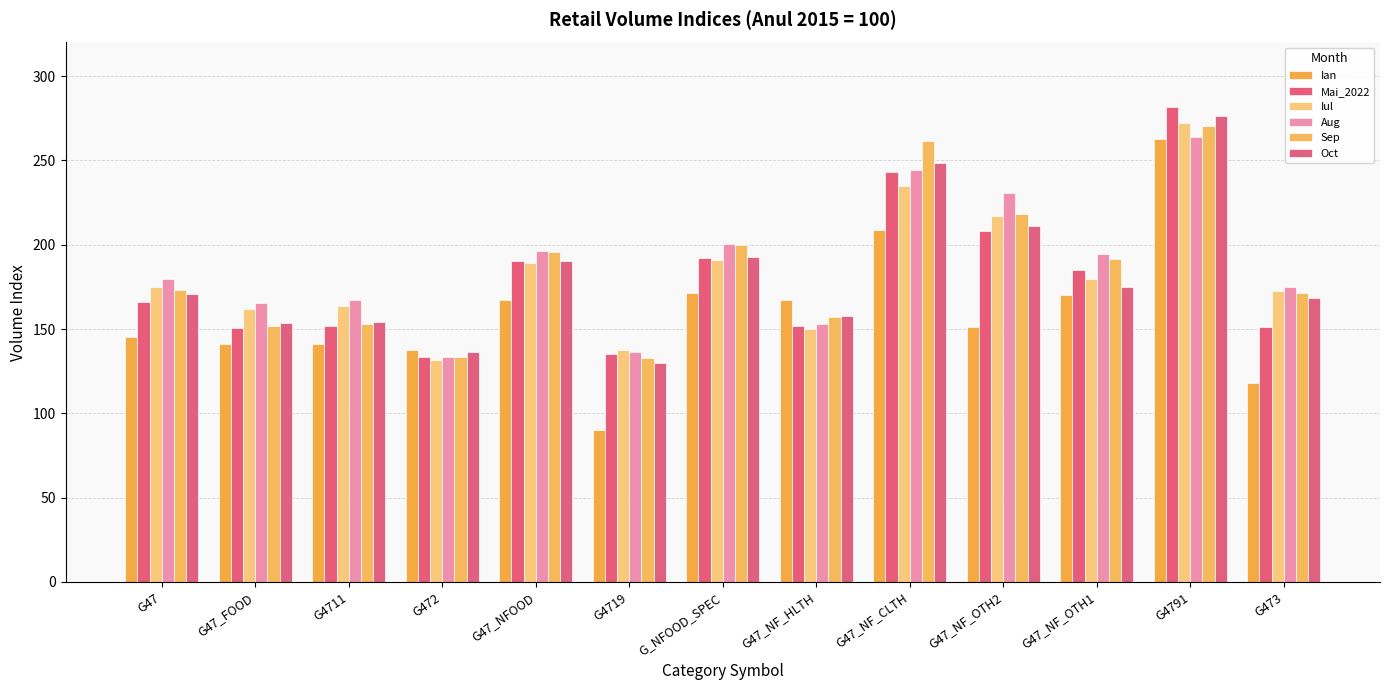

What value does the Sep series have at G472?

133.6